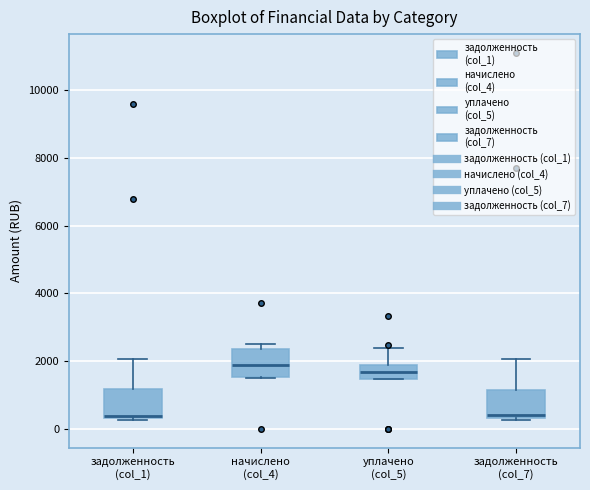

Where is the upper edge of the box for задолженность (col_7) on the y-axis? The values are not printed on the chart, so give them approximately, as read against the axis.

1200